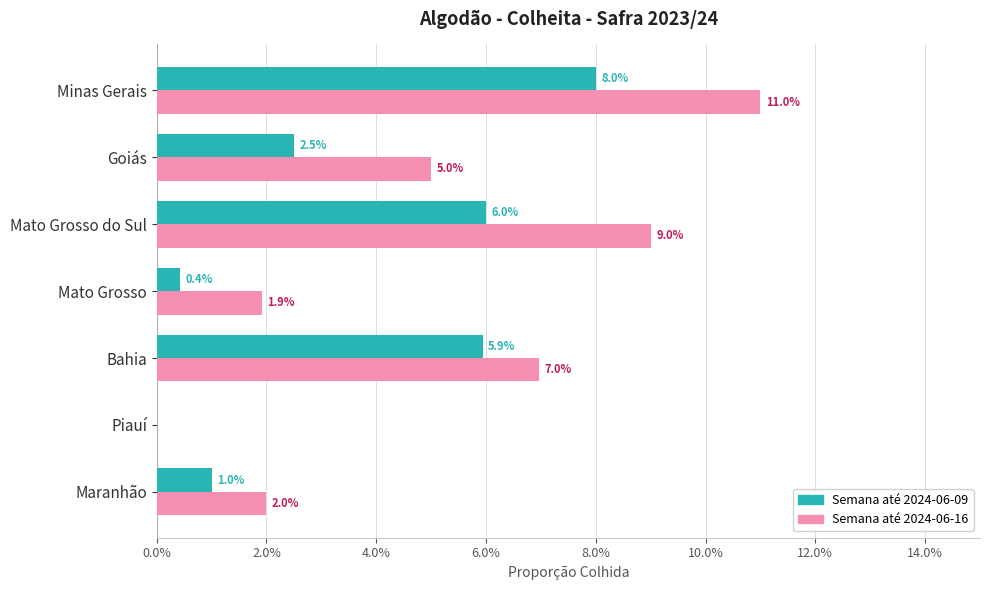

Reading left to right, transcribe all the data shown in this chart.

Semana até 2024-06-09: 0.0	0.0	0.1	0.0	0.1	0.0	0.1
Semana até 2024-06-16: 0.0	0.0	0.1	0.0	0.1	0.1	0.1